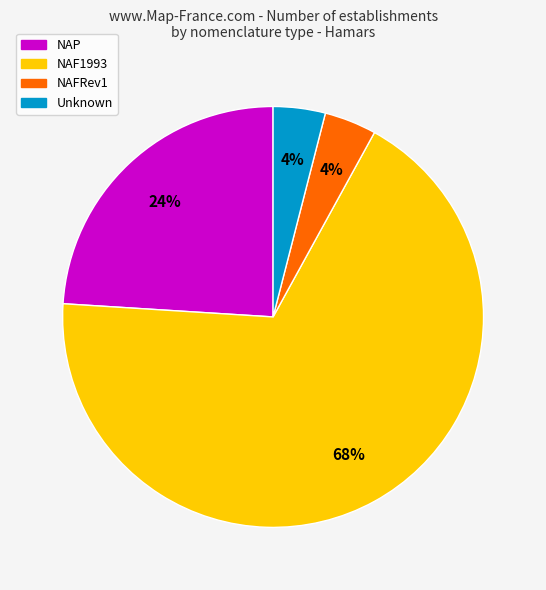

Is there a majority slice in this chart?

Yes